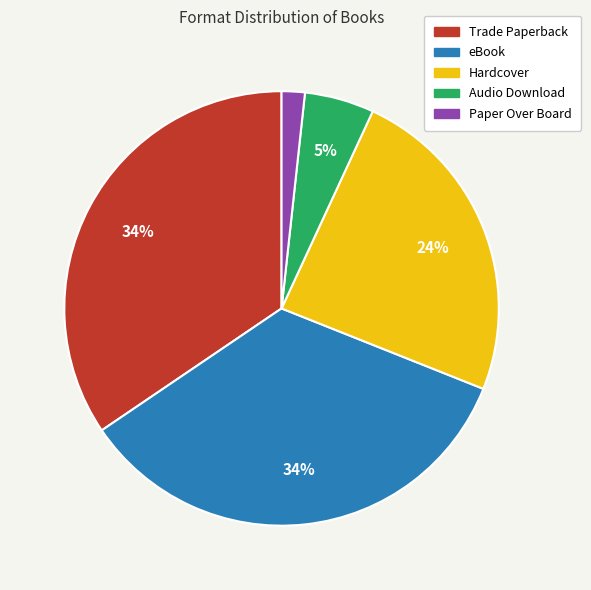

True or false: eBook accounts for 34% of the total.

True